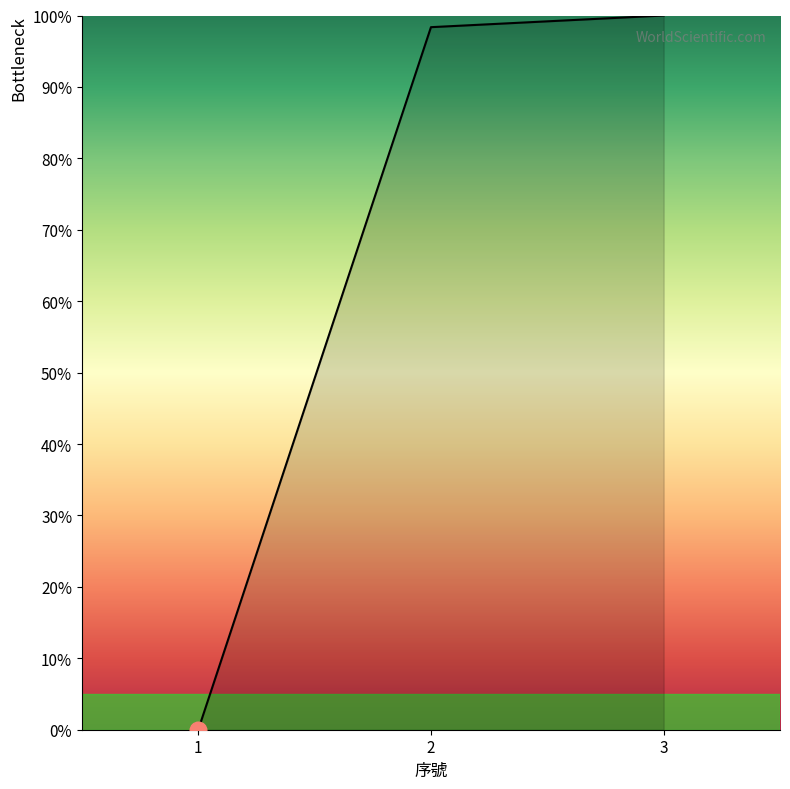

What is the change in value from 1 to 2?

+98.4